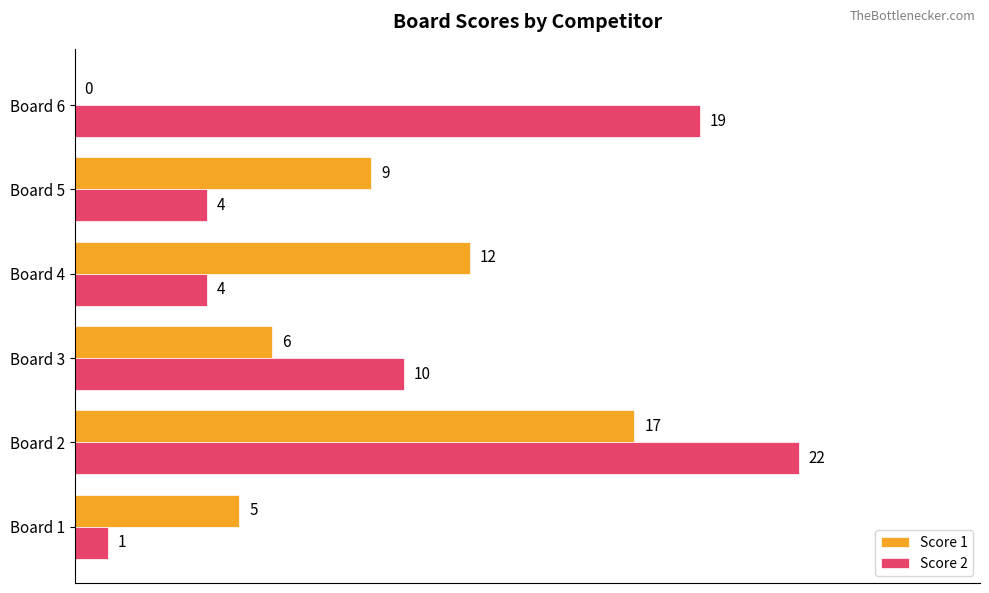

At which label does Score 2 reach its peak?

Board 2